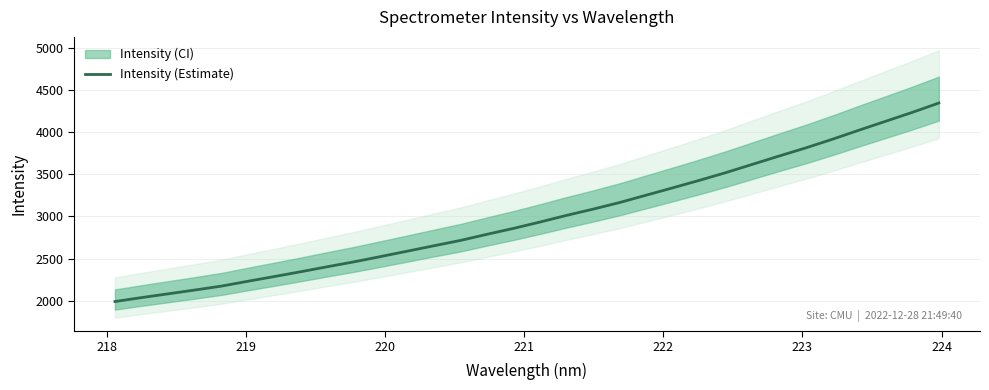

What is the highest value of the Intensity (Estimate) series?

4345.2